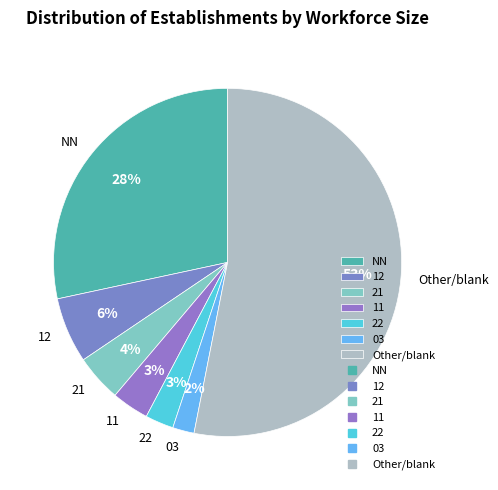

What percentage is the 21 slice, to the nearest percent?

4%